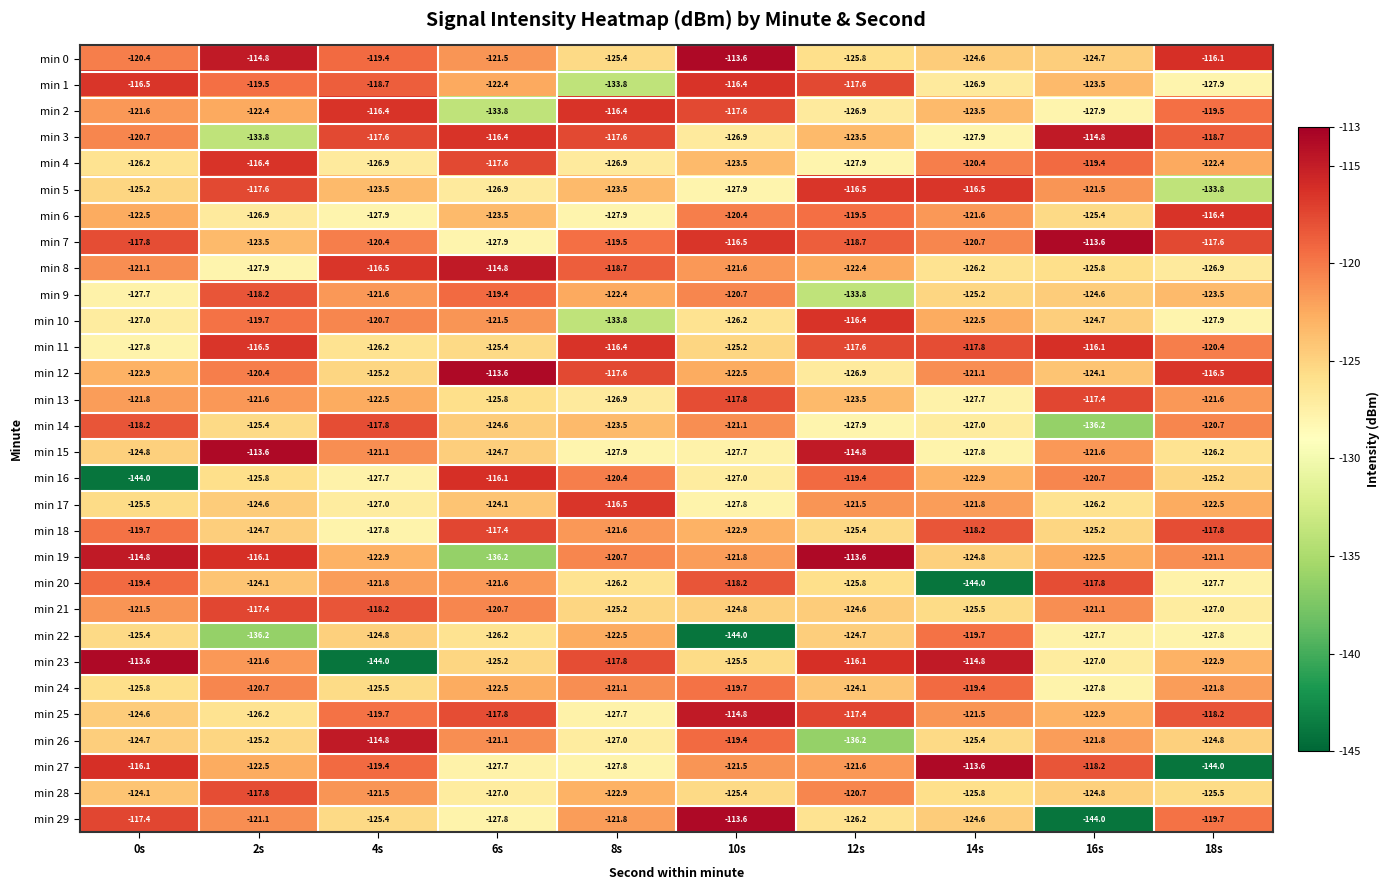

The value of min 17 at 12s is -121.5. True or false?

True